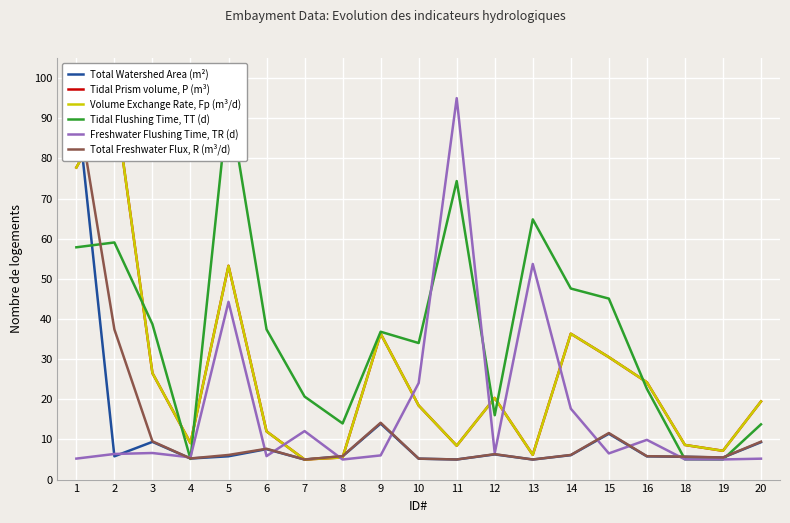

Reading left to right, list all the values displayed in this chart.

Total Watershed Area (m²): 1=95.0	2=5.8	3=9.4	4=5.2	5=5.8	6=7.6	7=5.0	8=5.8	9=13.9	10=5.2	11=5.0	12=6.3	13=5.0	14=6.1	15=11.4	16=5.8	18=5.7	19=5.5	20=9.3
Tidal Prism volume, P (m³): 1=77.7	2=95.0	3=26.5	4=9.1	5=53.2	6=12.0	7=5.0	8=5.5	9=36.3	10=18.4	11=8.4	12=20.3	13=6.2	14=36.3	15=30.5	16=24.2	18=8.6	19=7.2	20=19.5
Volume Exchange Rate, Fp (m³/d): 1=77.7	2=95.0	3=26.5	4=9.1	5=53.2	6=12.0	7=5.0	8=5.5	9=36.3	10=18.4	11=8.4	12=20.3	13=6.2	14=36.3	15=30.5	16=24.2	18=8.6	19=7.2	20=19.5
Tidal Flushing Time, TT (d): 1=57.9	2=59.1	3=38.7	4=5.1	5=95.0	6=37.4	7=20.7	8=14.0	9=36.8	10=34.0	11=74.3	12=16.0	13=64.8	14=47.6	15=45.1	16=22.6	18=5.1	19=5.0	20=13.8
Freshwater Flushing Time, TR (d): 1=5.2	2=6.4	3=6.6	4=5.5	5=44.3	6=5.8	7=12.1	8=5.0	9=6.0	10=24.0	11=95.0	12=6.6	13=53.7	14=17.7	15=6.5	16=9.9	18=5.0	19=5.0	20=5.2
Total Freshwater Flux, R (m³/d): 1=95.0	2=37.4	3=9.5	4=5.3	5=6.1	6=7.7	7=5.0	8=5.8	9=14.2	10=5.2	11=5.0	12=6.3	13=5.0	14=6.1	15=11.6	16=5.8	18=5.7	19=5.5	20=9.4